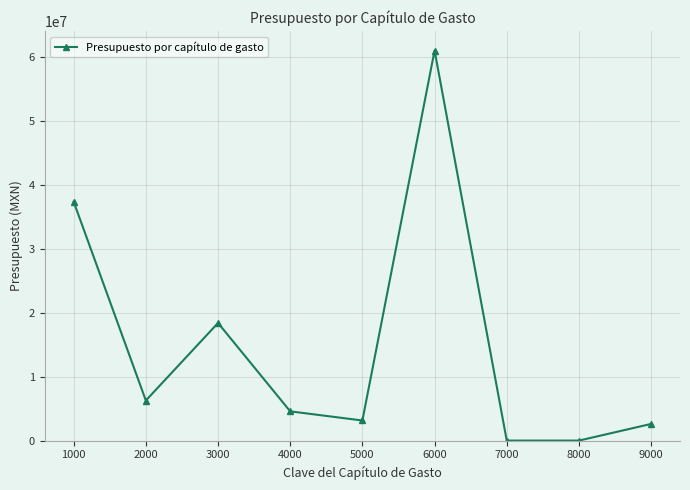

What is the value of the 3rd point from the left?

18391650.7